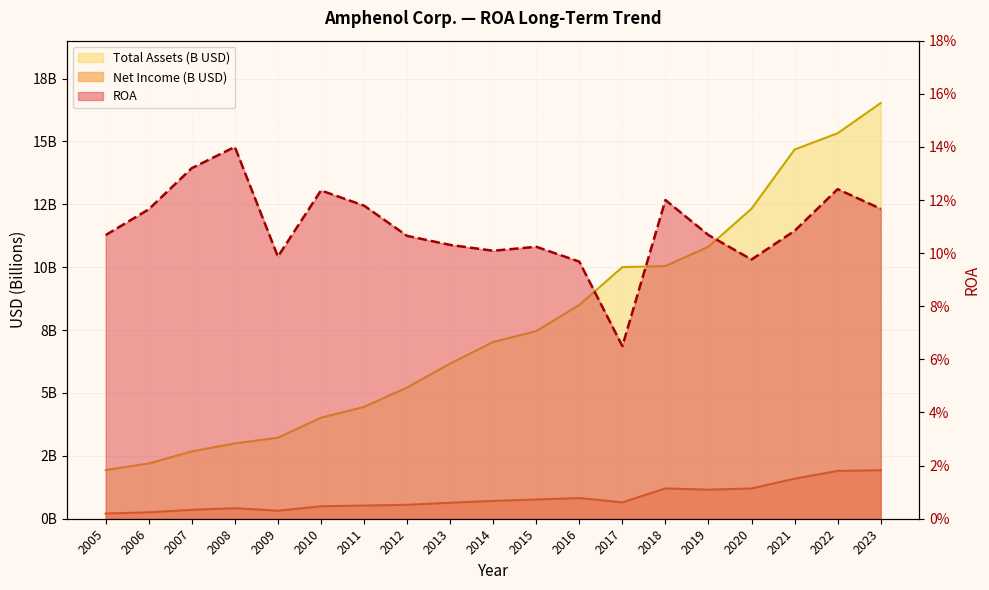

Which series changed the most between 2012 and 2023?

Total Assets (M)